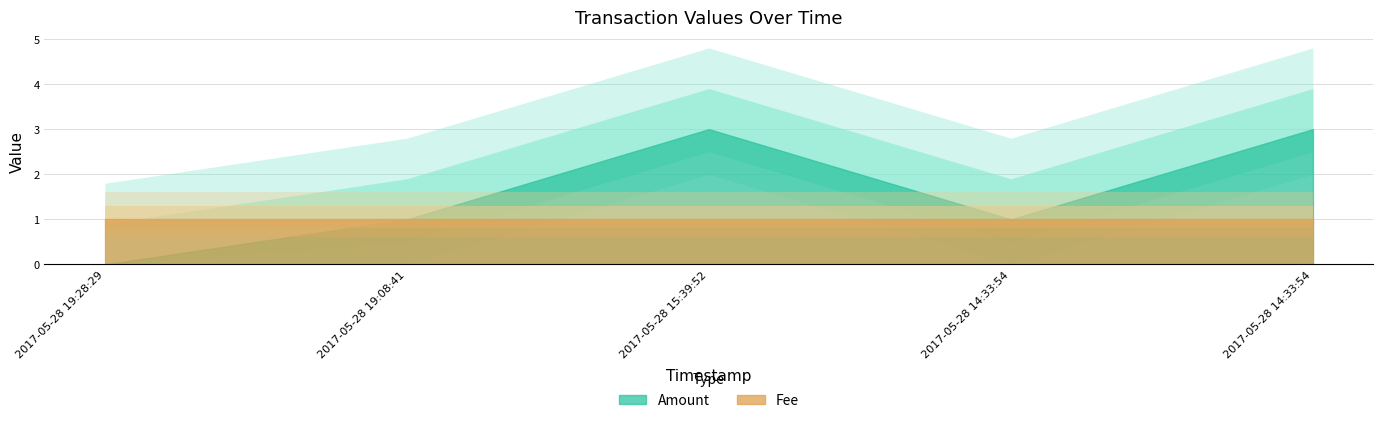

What is the spread (max minus min) of values at 2017-05-28 15:39:52?

2